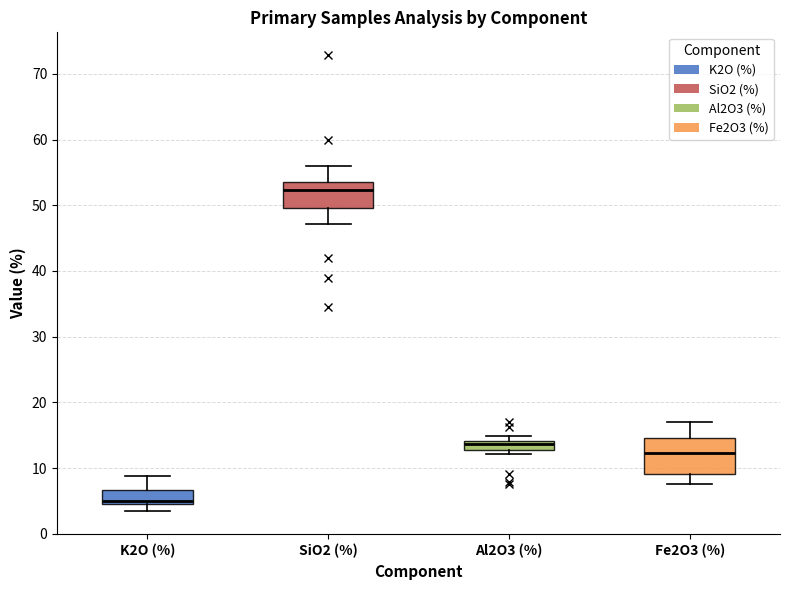

Where does the upper whisker of the box for SiO2 (%) end on the y-axis? The values are not printed on the chart, so give them approximately, as read against the axis.

56